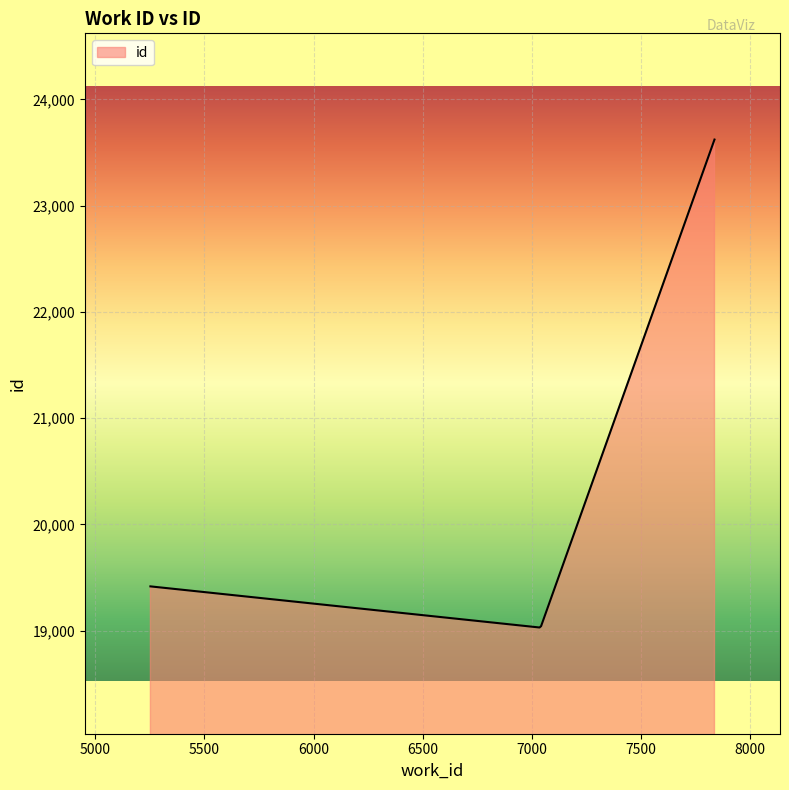

What is the difference between the maximum and minimum values?

4593